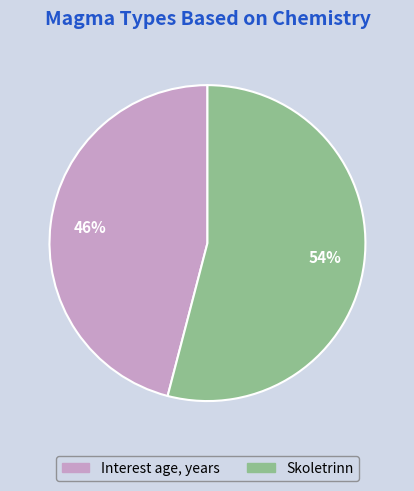

To the nearest percent, what is the combined percentage of Interest age, years and Skoletrinn?

100%